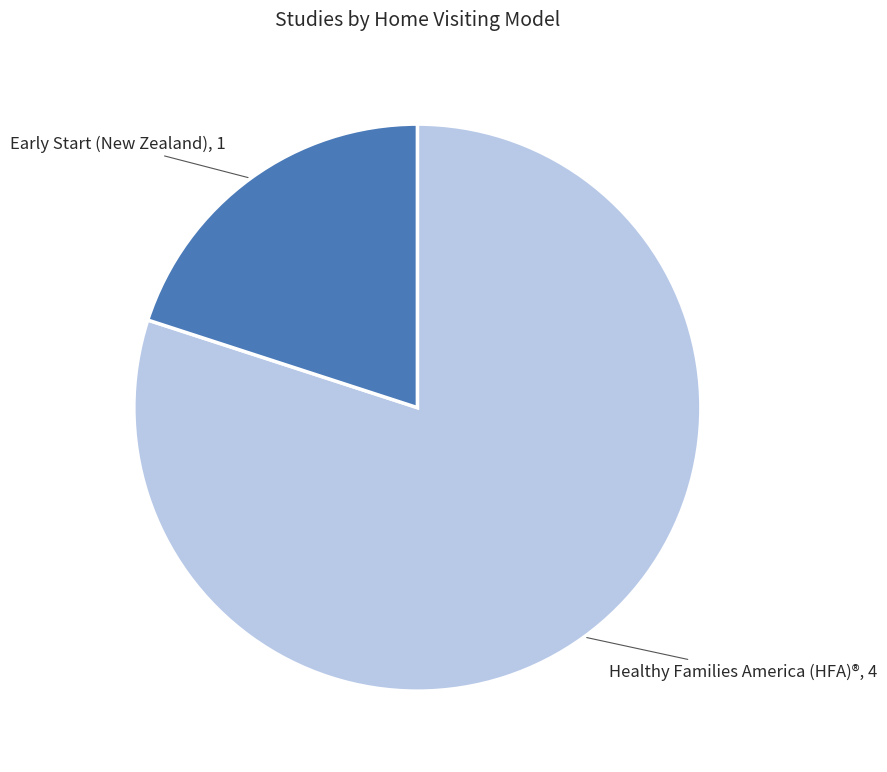

The Healthy Families America (HFA)® slice represents 36% of the pie. True or false?

False